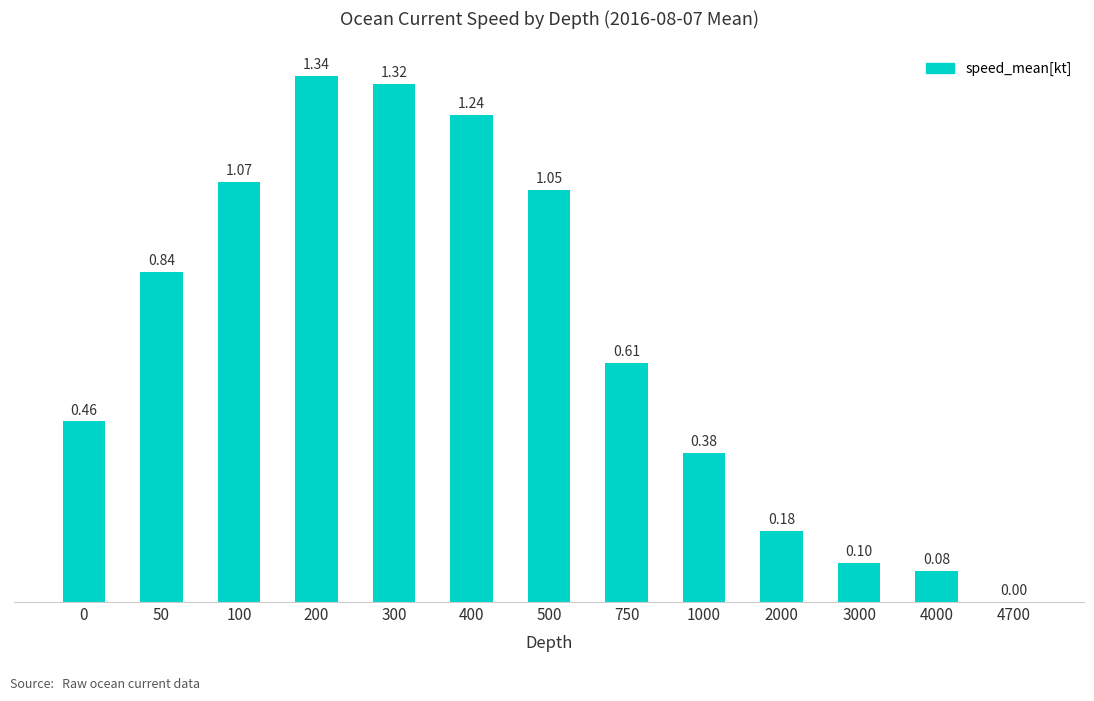

What is the change in value from 300 to 3000?

-1.2